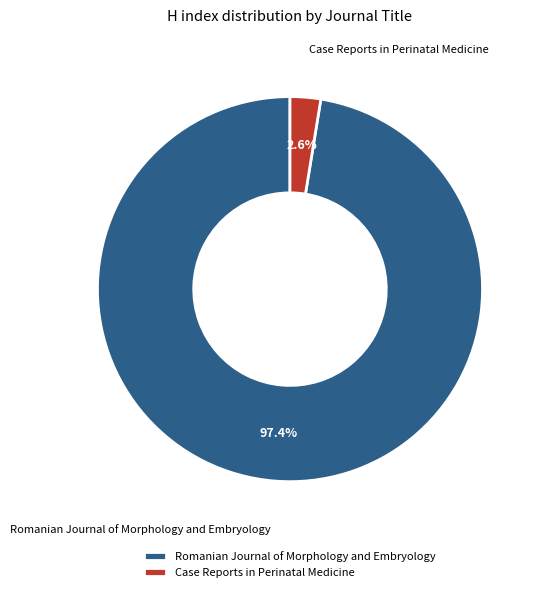

Rank the categories by value from highest to lowest.

Romanian Journal of Morphology and Embryology, Case Reports in Perinatal Medicine